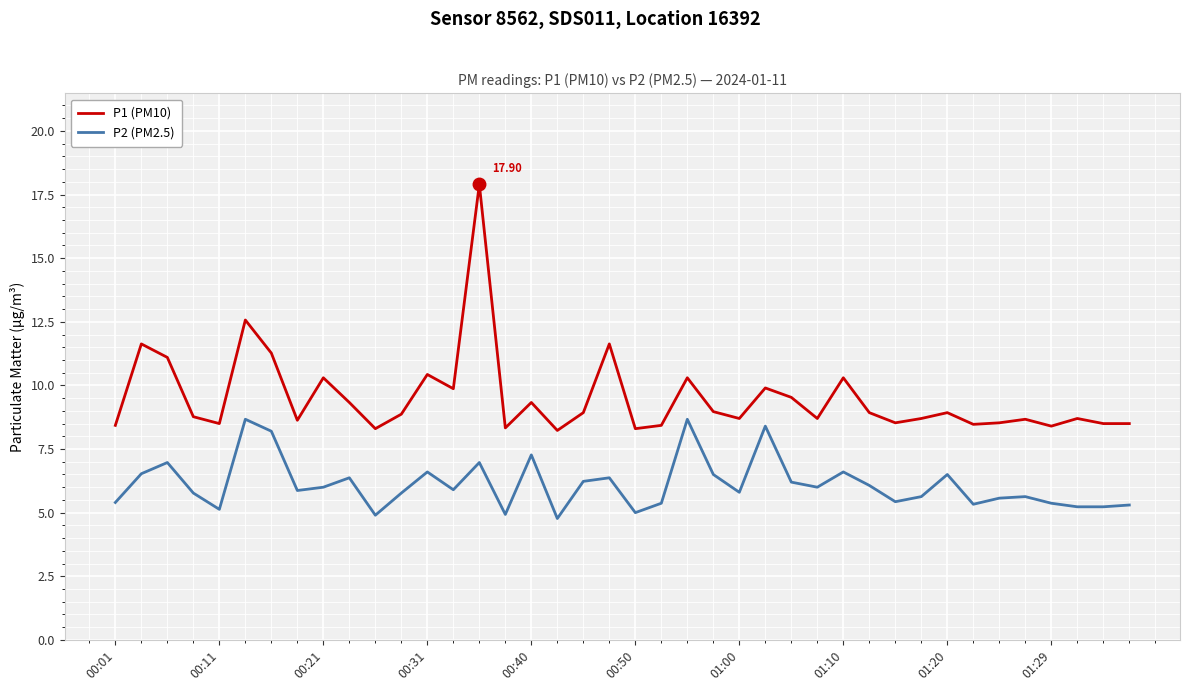

Which series has the widest spread of values?

P1 (PM10)